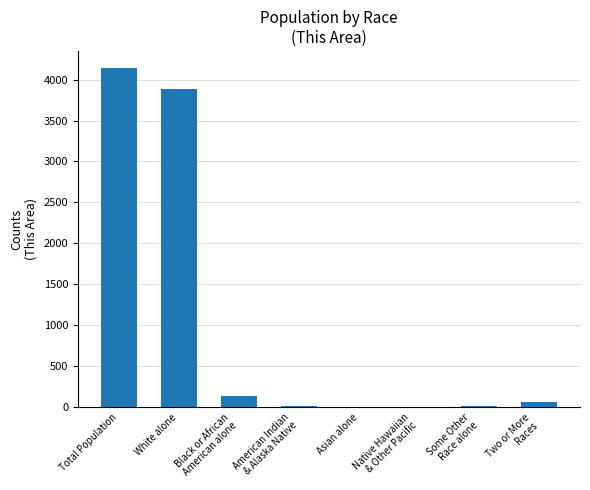

Which category has the highest value across all series?

Total Population